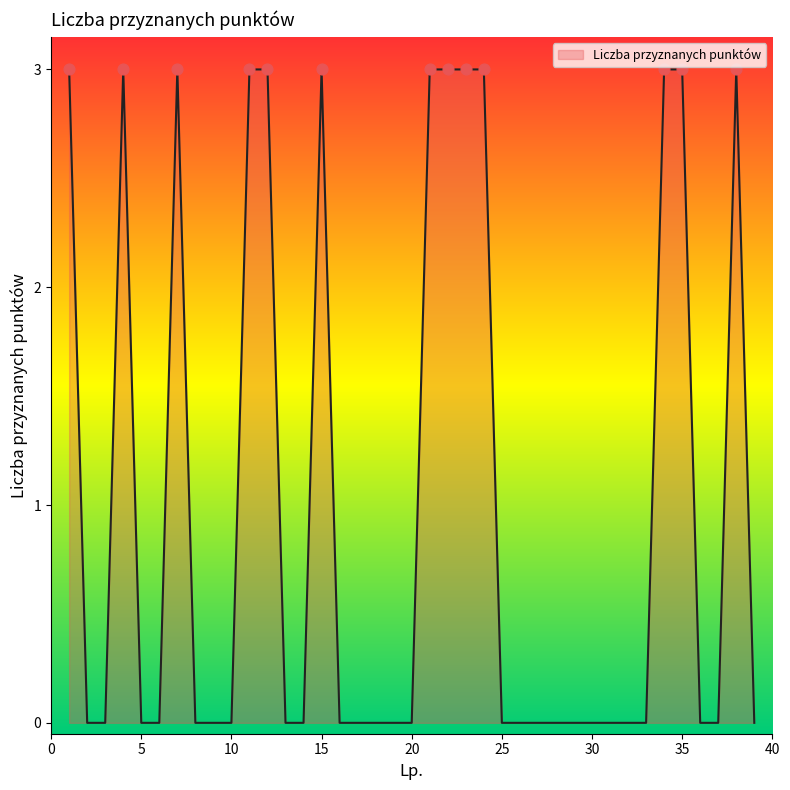

What is the maximum value shown in the chart?

3